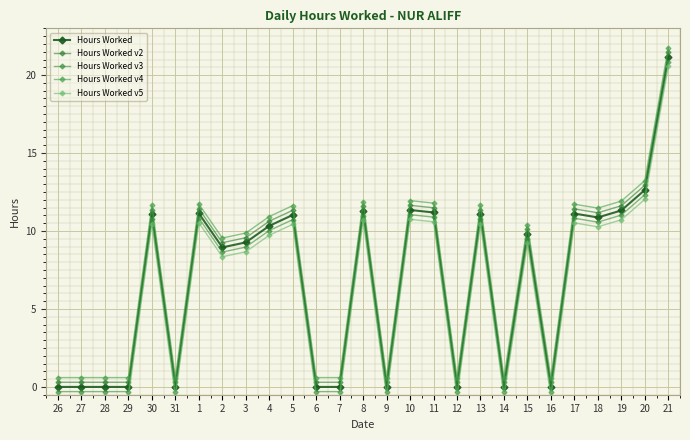

What is the value of the Hours Worked v4 point at the 15th from the left?

0.6